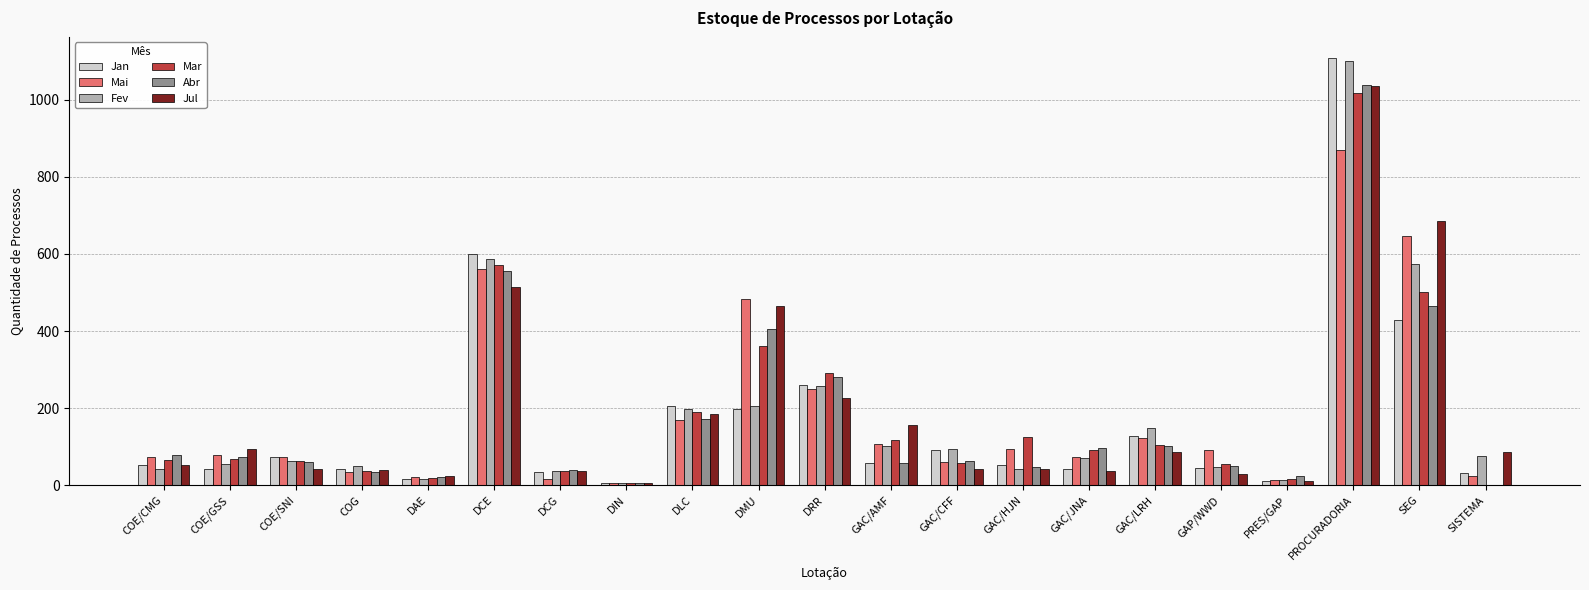

What is the total value across all series at PRES/GAP?

88